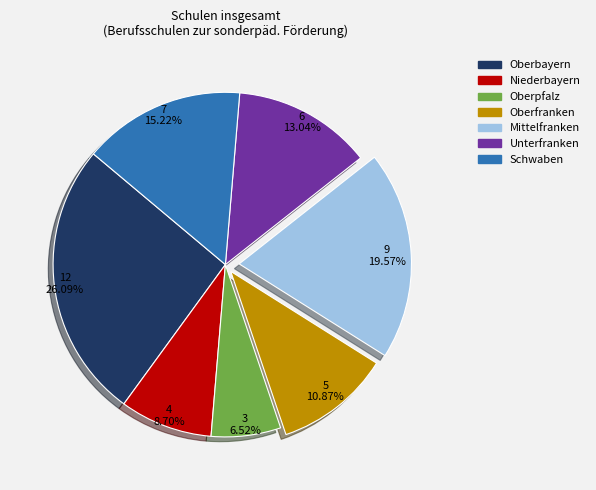

Is it true that Mittelfranken is 20% of the pie?

True